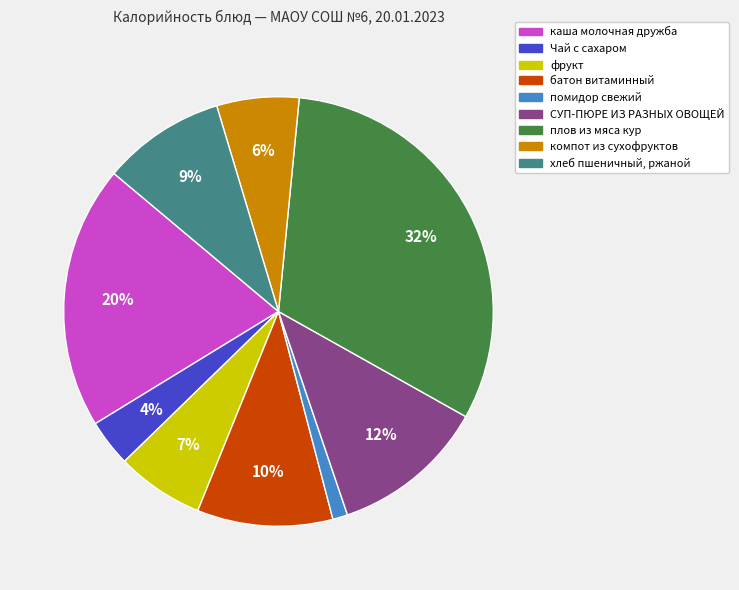

Between хлеб пшеничный, ржаной and СУП-ПЮРЕ ИЗ РАЗНЫХ ОВОЩЕЙ, which is larger?

СУП-ПЮРЕ ИЗ РАЗНЫХ ОВОЩЕЙ